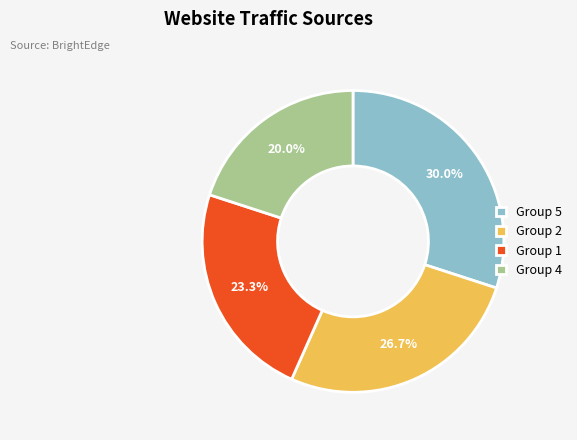

What percentage is NOT represented by Group 4?

80.0%